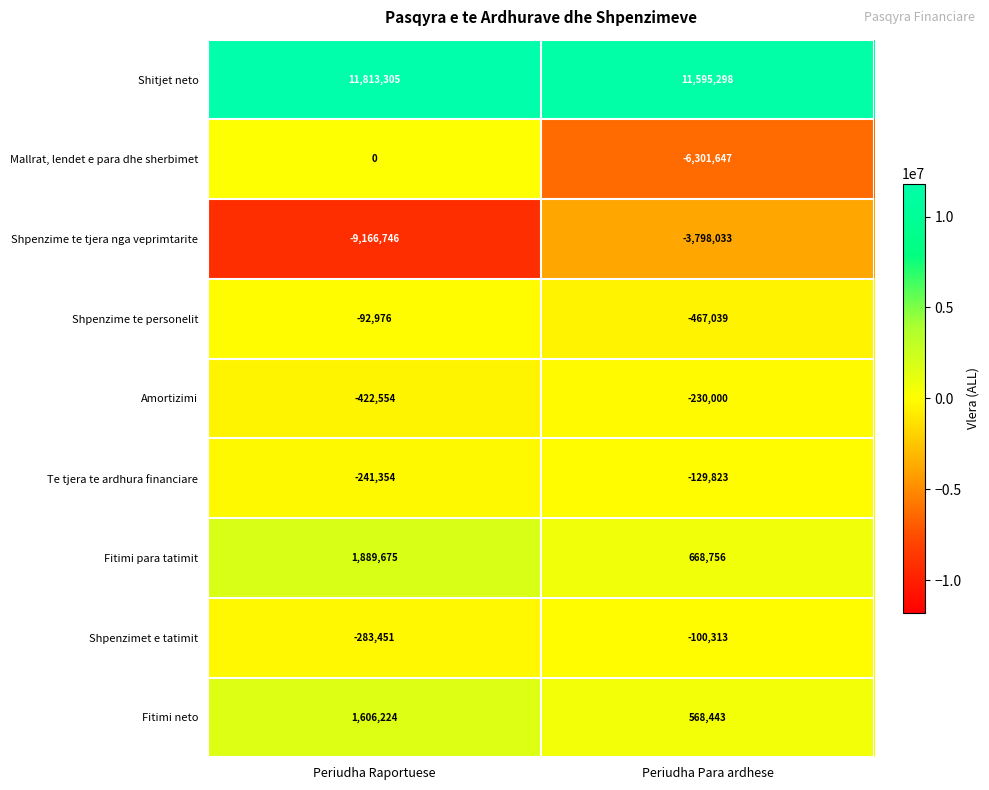

How many data points in Shpenzime te tjera nga veprimtarite are less than -3798033?

1